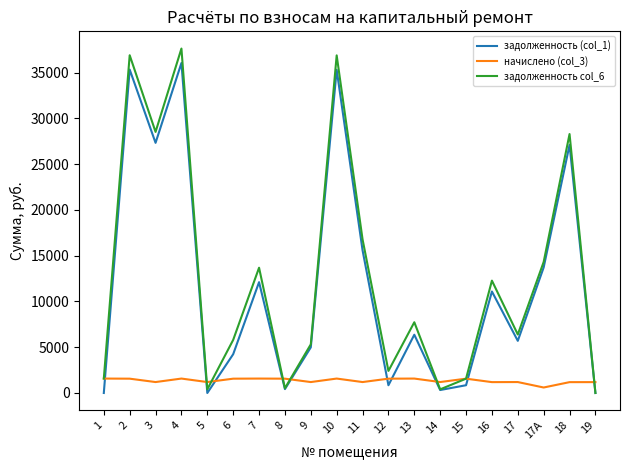

The value of задолженность col_6 at 12 is 3864.6. True or false?

False